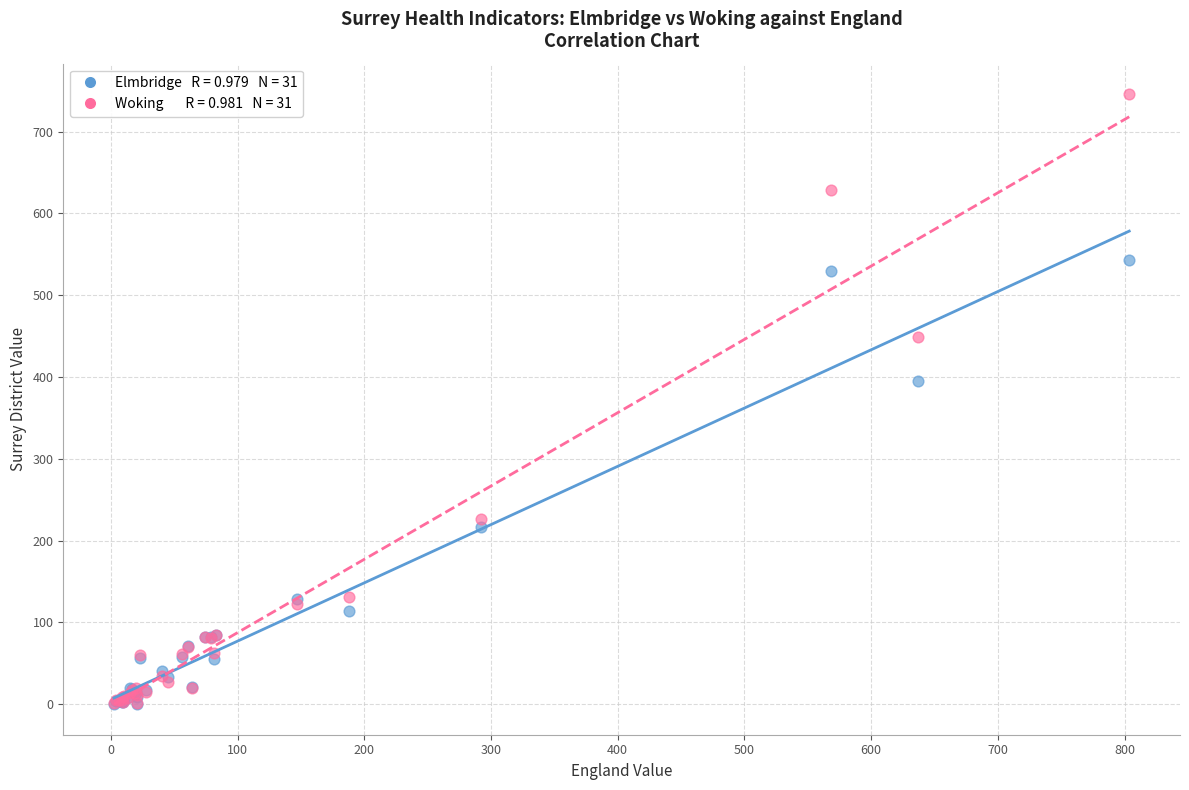

Across all series, what Y value is closest to 372?

395.0